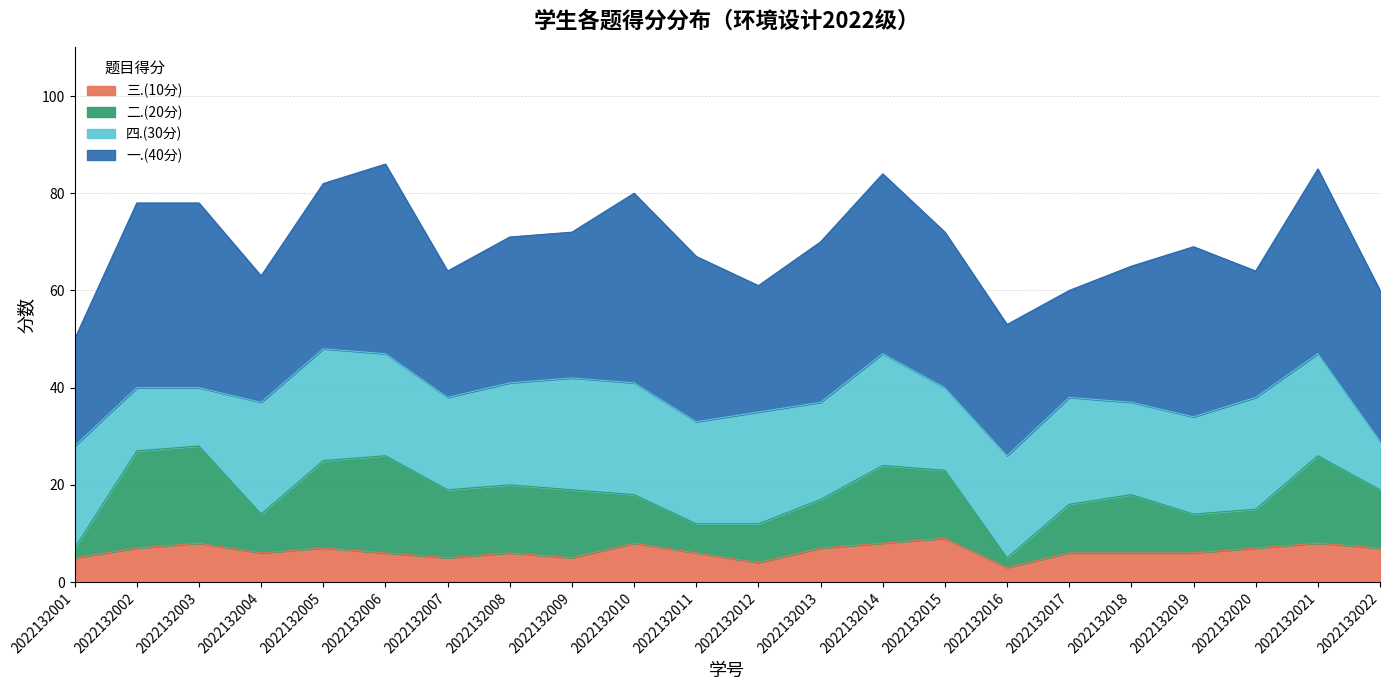

The value of 三.(10分) at 2022132010 is 8. True or false?

True